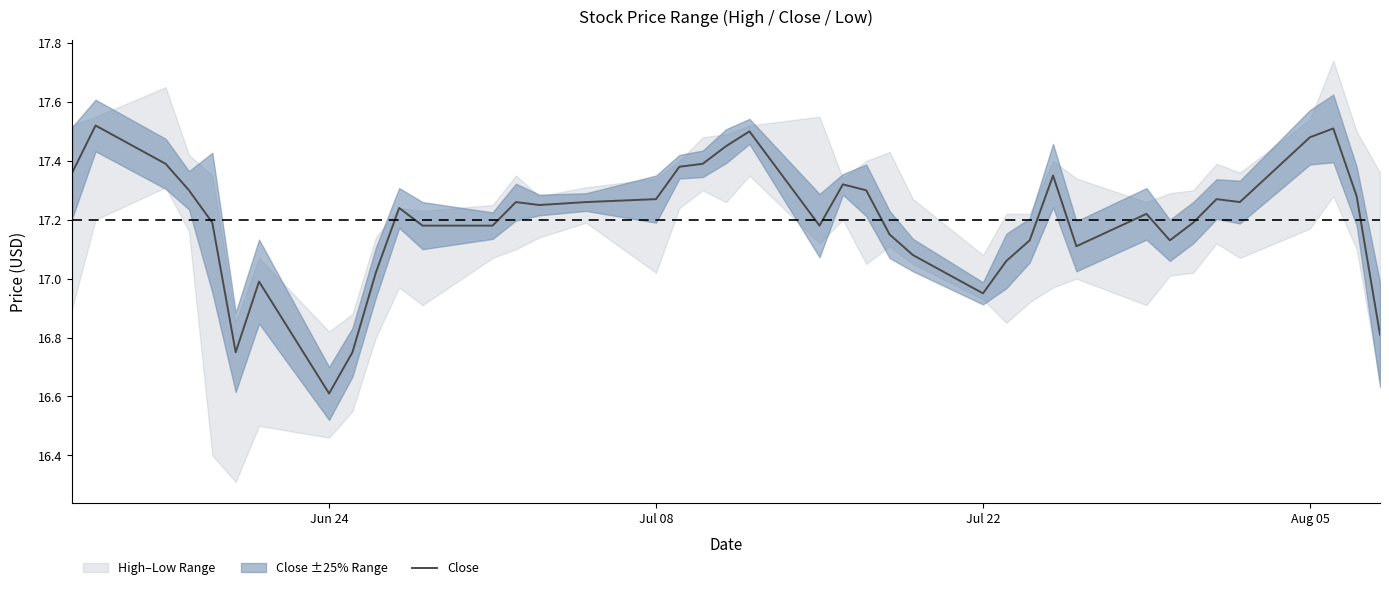

What is the minimum value shown in the chart?

16.6